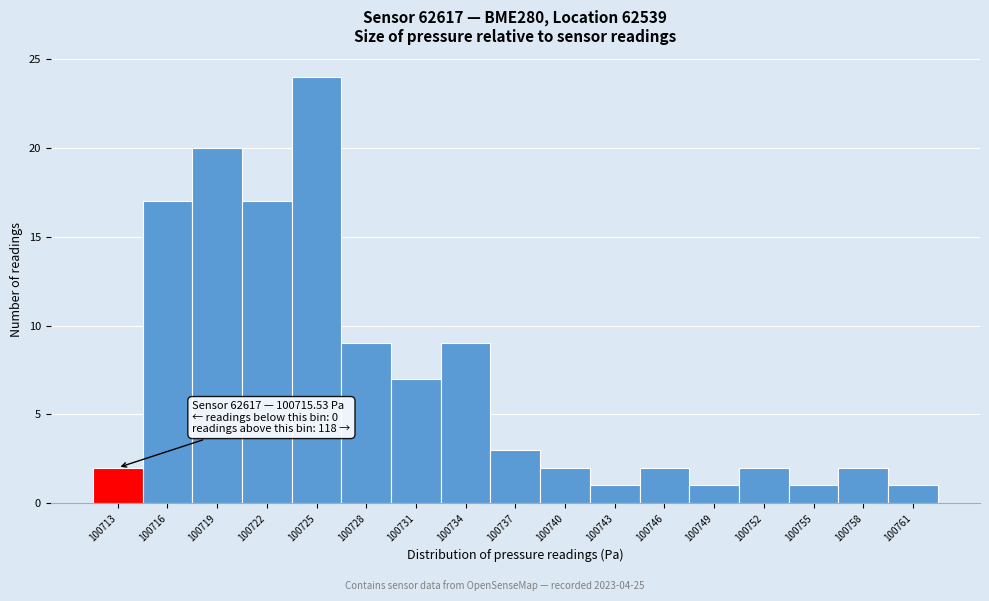

Reading left to right, transcribe all the data shown in this chart.

100713=2	100716=17	100719=20	100722=17	100725=24	100728=9	100731=7	100734=9	100737=3	100740=2	100743=1	100746=2	100749=1	100752=2	100755=1	100758=2	100761=1